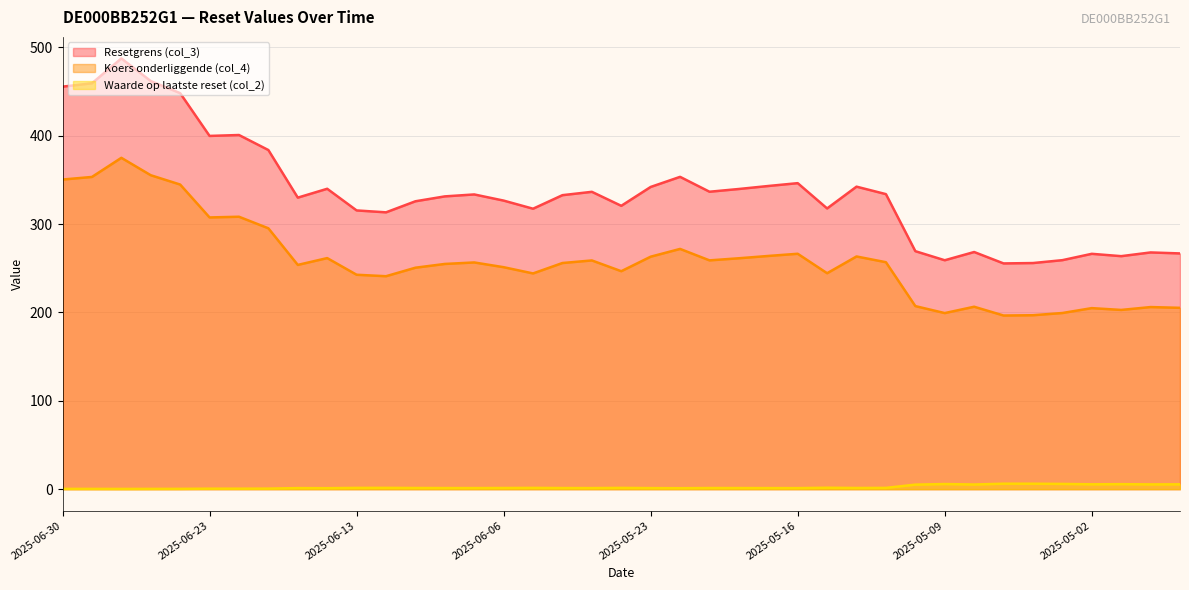

What are all the series names shown in the legend?

Resetgrens (col_3), Koers onderliggende (col_4), Waarde op laatste reset (col_2)